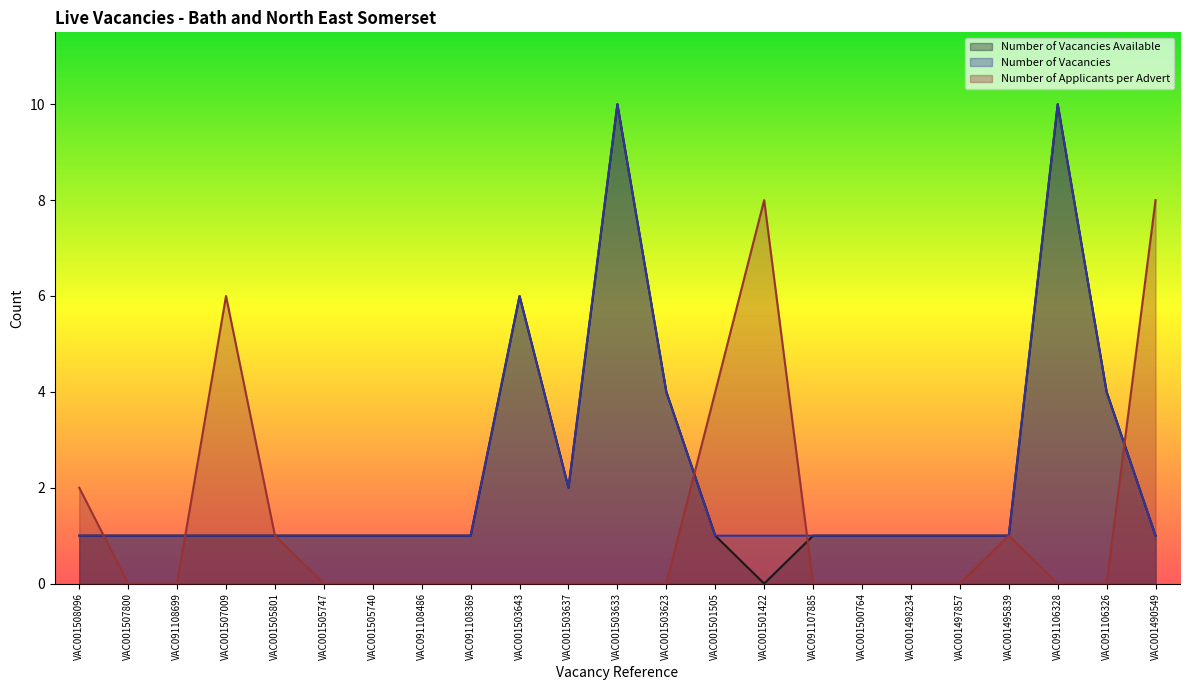

What is the approximate value of Number of Vacancies at VAC001501422?

1